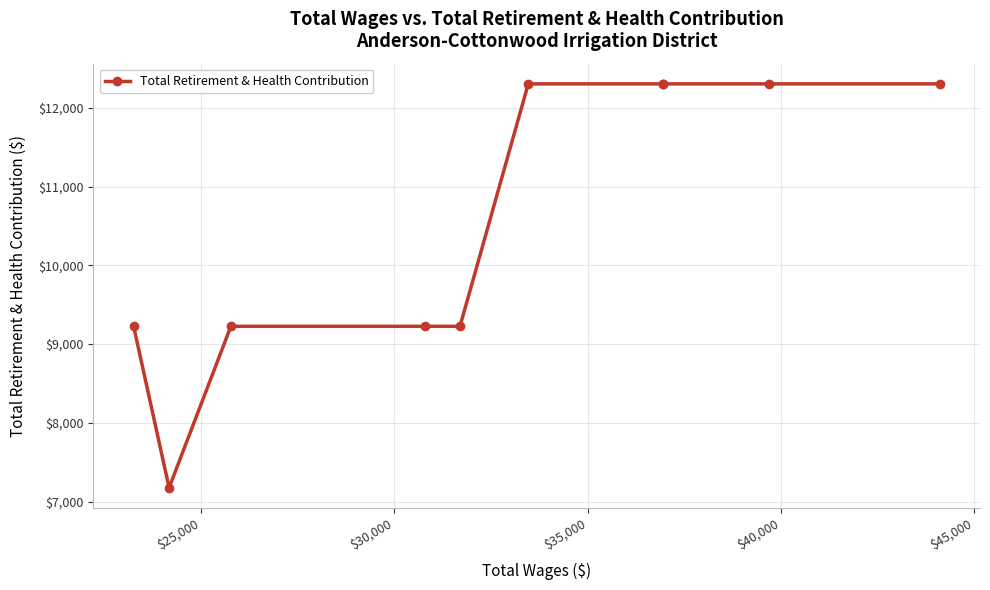

What is the difference between the maximum and minimum values?

5129